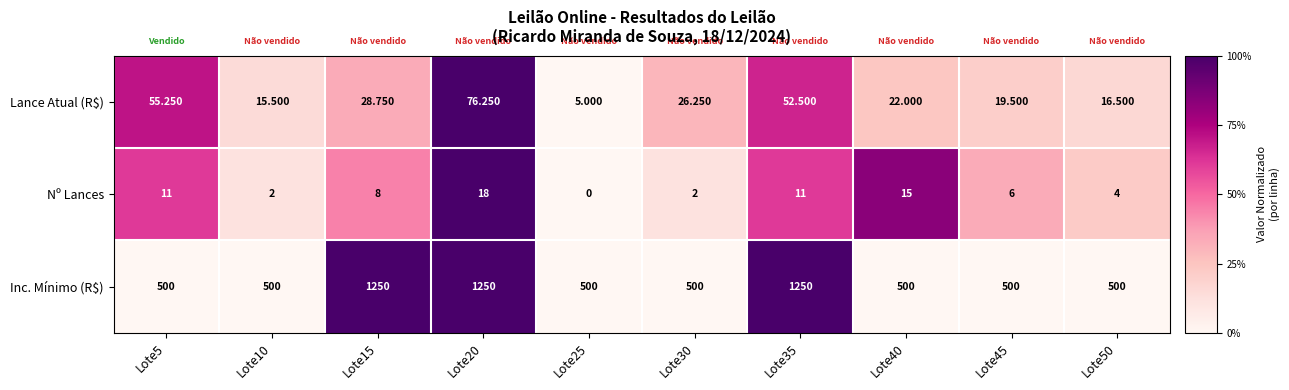

Between Lote5 and Lote30, which series saw the biggest shift?

Lance Atual (R$)